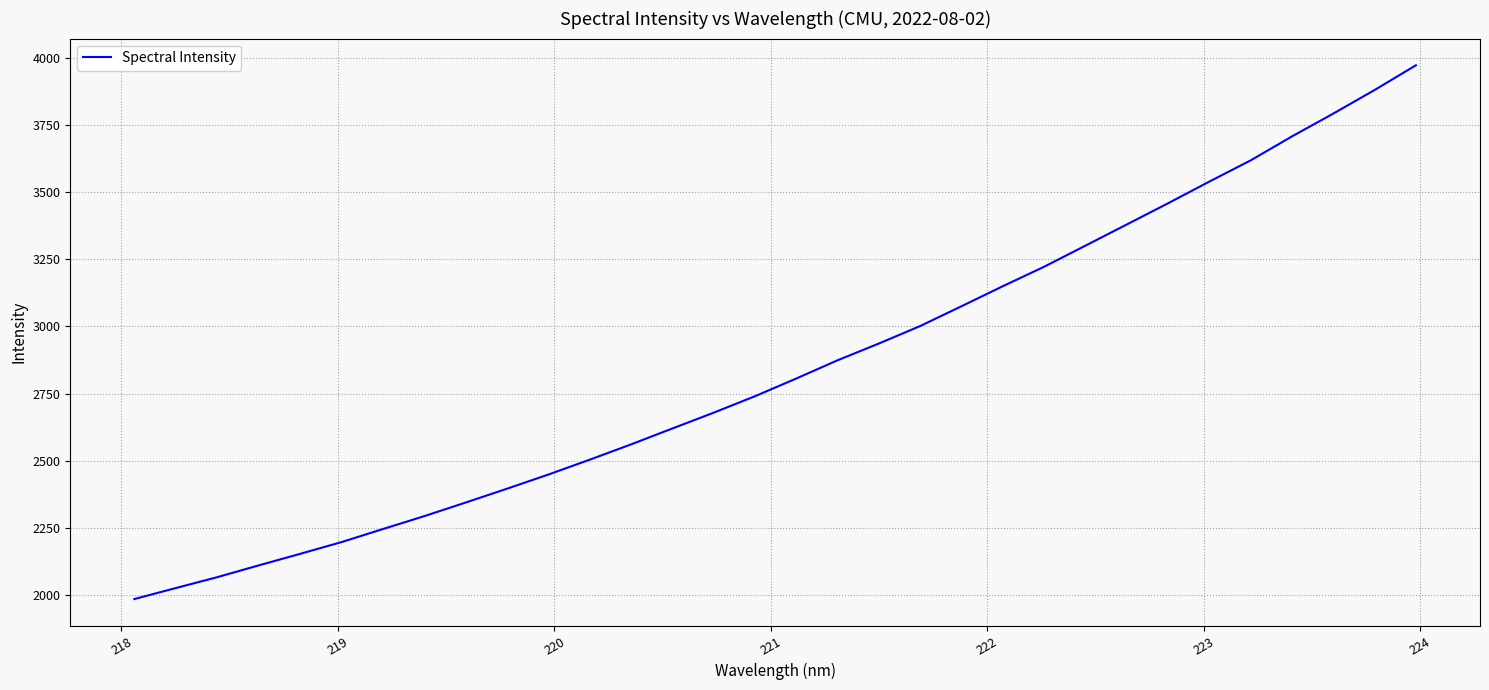

What is the greatest value displayed?

3972.9